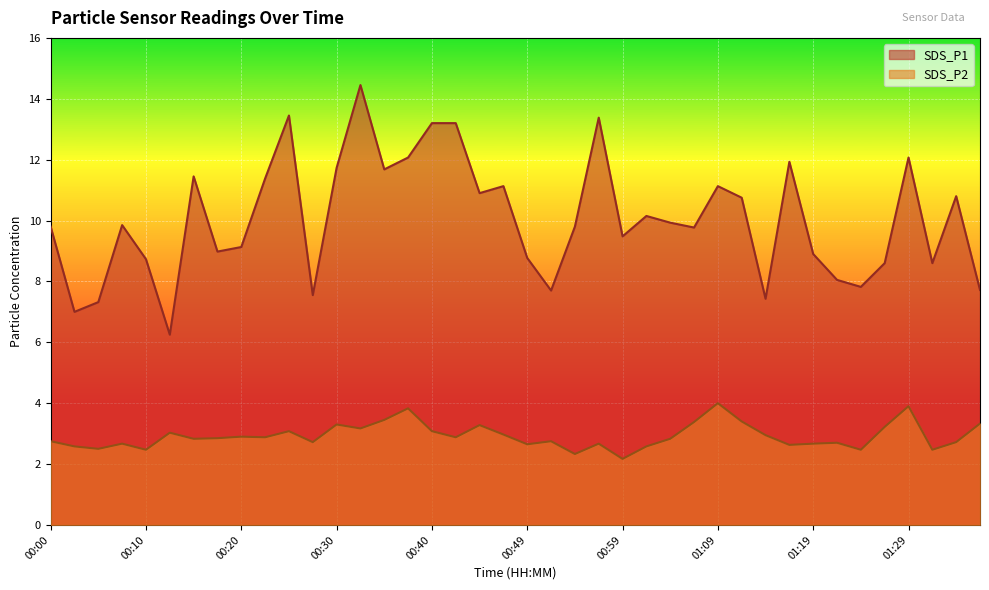

What position from the right is 01:19?

8